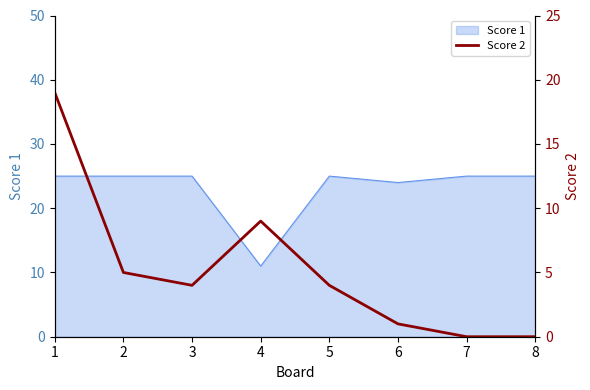

Which category has the highest value across all series?

1